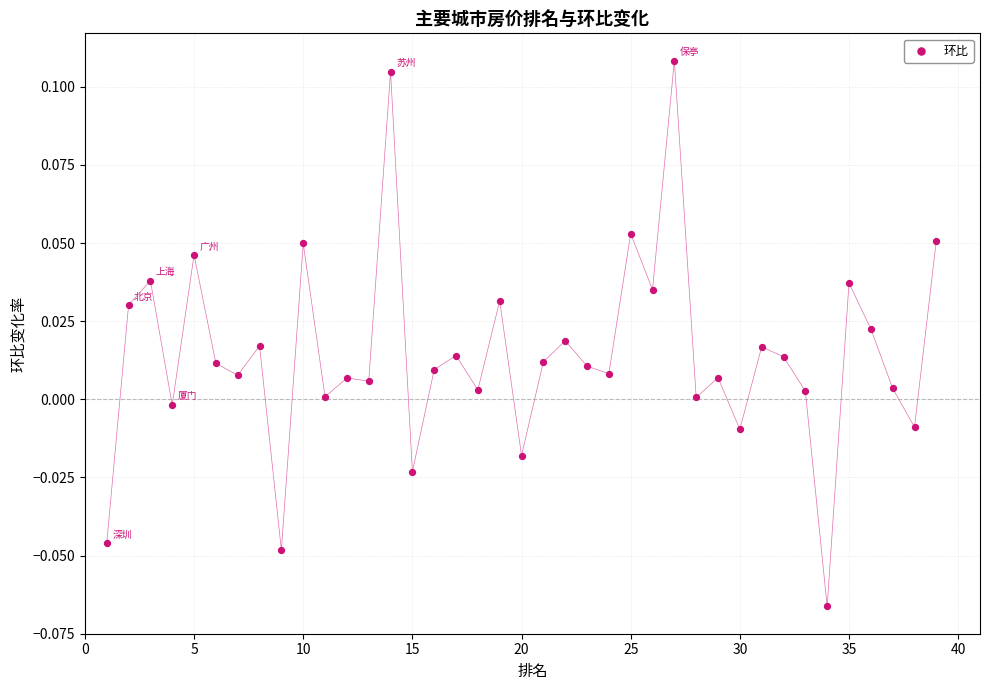

What is the range of X values (max minus min)?

38.0